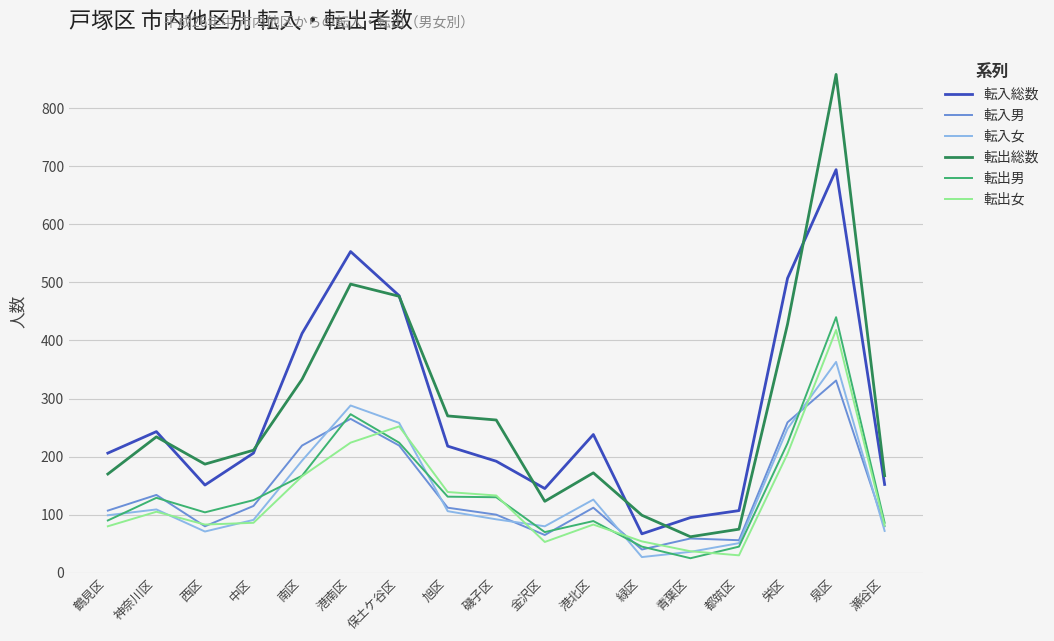

True or false: 転入女 and 転出女 intersect in this chart.

True